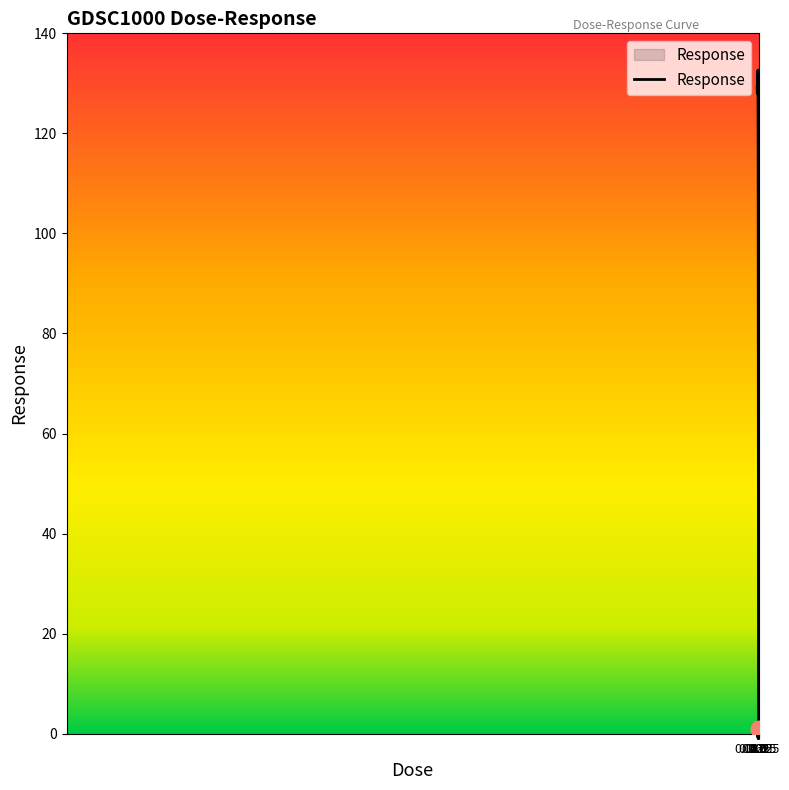

What is the difference between the maximum and minimum values?

131.8